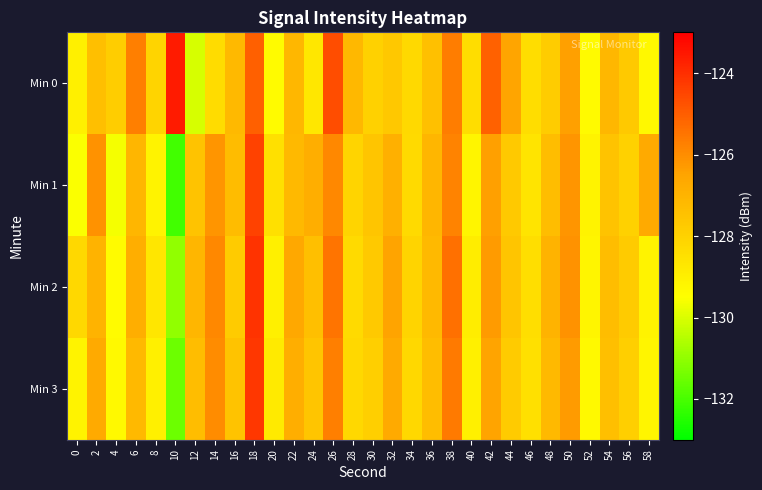

Reading left to right, transcribe all the data shown in this chart.

Min 0: 0=-129.0	2=-127.4	4=-127.9	6=-125.7	8=-128.1	10=-123.6	12=-130.0	14=-128.3	16=-127.2	18=-125.1	20=-129.4	22=-127.1	24=-128.7	26=-124.7	28=-127.2	30=-128.0	32=-127.7	34=-128.2	36=-127.4	38=-125.7	40=-128.4	42=-125.1	44=-126.5	46=-128.4	48=-127.8	50=-126.4	52=-129.3	54=-127.1	56=-127.7	58=-129.3
Min 1: 0=-129.5	2=-126.1	4=-129.6	6=-127.1	8=-129.1	10=-132.1	12=-127.5	14=-126.2	16=-127.3	18=-124.4	20=-128.5	22=-127.2	24=-126.8	26=-125.9	28=-128.1	30=-127.6	32=-126.9	34=-128.3	36=-127.1	38=-125.8	40=-129.2	42=-126.4	44=-127.7	46=-128.6	48=-127.3	50=-126.2	52=-129.1	54=-127.5	56=-128.0	58=-126.7
Min 2: 0=-128.2	2=-127.0	4=-129.4	6=-126.8	8=-128.7	10=-131.0	12=-127.1	14=-125.9	16=-127.8	18=-124.1	20=-129.0	22=-126.6	24=-127.4	26=-125.5	28=-128.3	30=-127.7	32=-126.5	34=-128.1	36=-127.2	38=-125.4	40=-128.9	42=-126.3	44=-127.6	46=-128.4	48=-127.0	50=-126.1	52=-129.2	54=-127.3	56=-127.8	58=-129.1
Min 3: 0=-129.1	2=-126.7	4=-129.3	6=-127.2	8=-129.0	10=-131.5	12=-127.3	14=-126.0	16=-127.5	18=-124.2	20=-128.8	22=-126.8	24=-127.6	26=-125.7	28=-128.2	30=-127.9	32=-126.7	34=-128.2	36=-127.3	38=-125.6	40=-129.0	42=-126.5	44=-127.8	46=-128.5	48=-127.2	50=-126.3	52=-129.3	54=-127.4	56=-127.9	58=-129.2